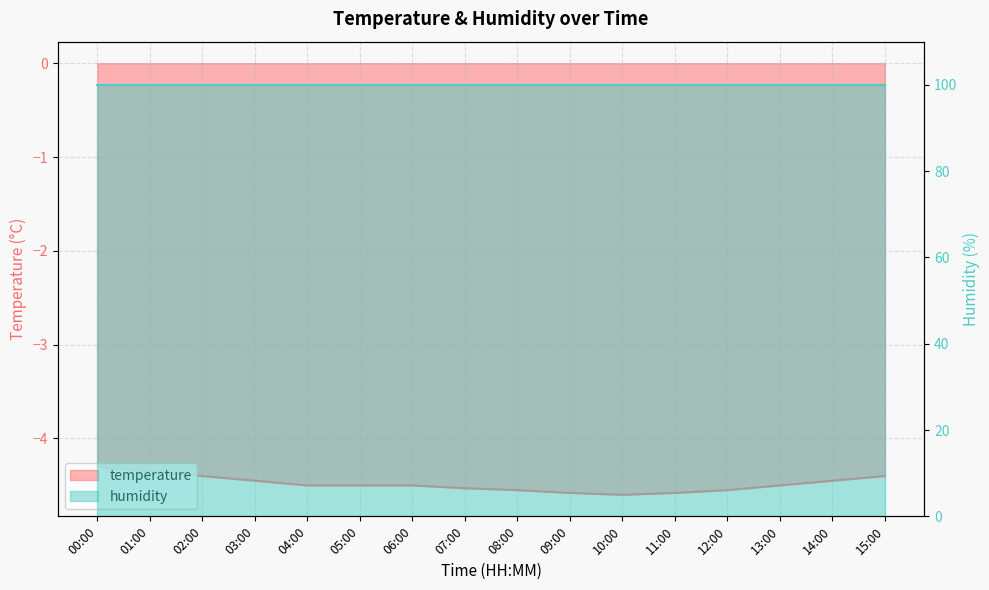

What is the label of the 11th point from the right?

05:00